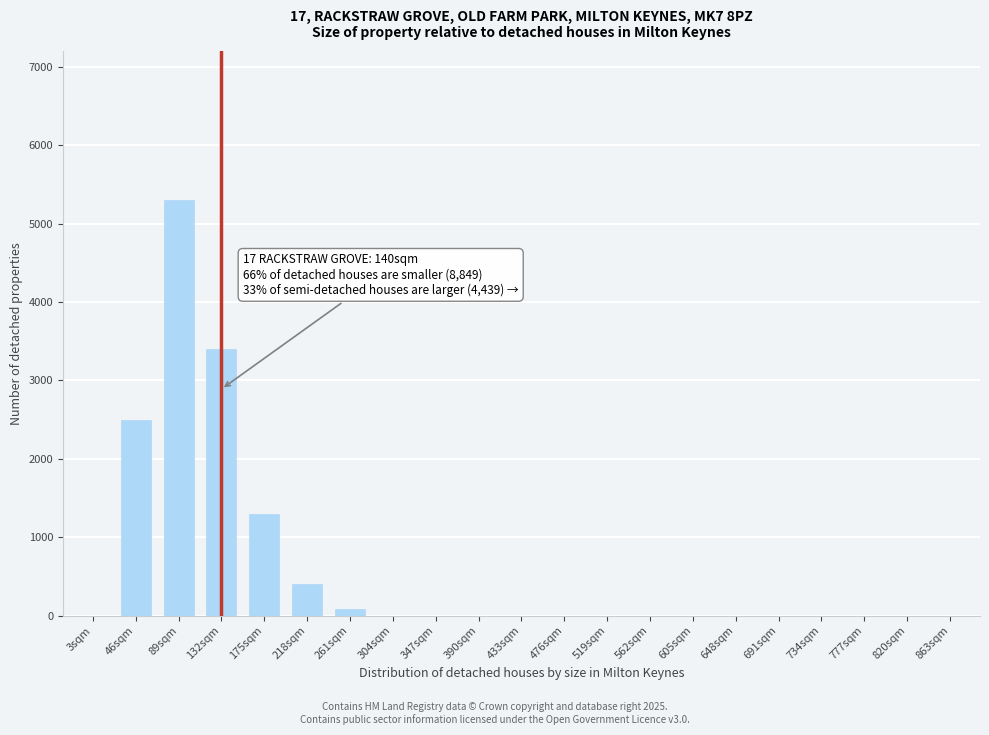

Reading right to left, list all the values displayed in this chart.

863sqm=0	820sqm=0	777sqm=0	734sqm=0	691sqm=0	648sqm=0	605sqm=0	562sqm=0	519sqm=0	476sqm=0	433sqm=0	390sqm=0	347sqm=0	304sqm=0	261sqm=80	218sqm=400	175sqm=1300	132sqm=3400	89sqm=5300	46sqm=2500	3sqm=0